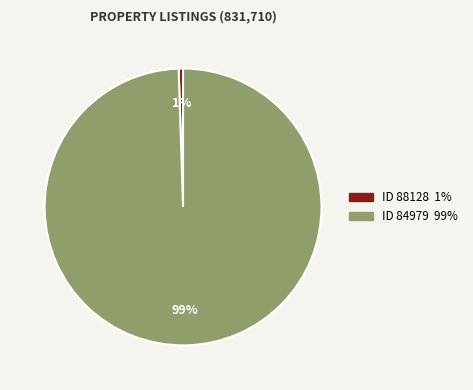

To the nearest percent, what is the average slice percentage?

50%